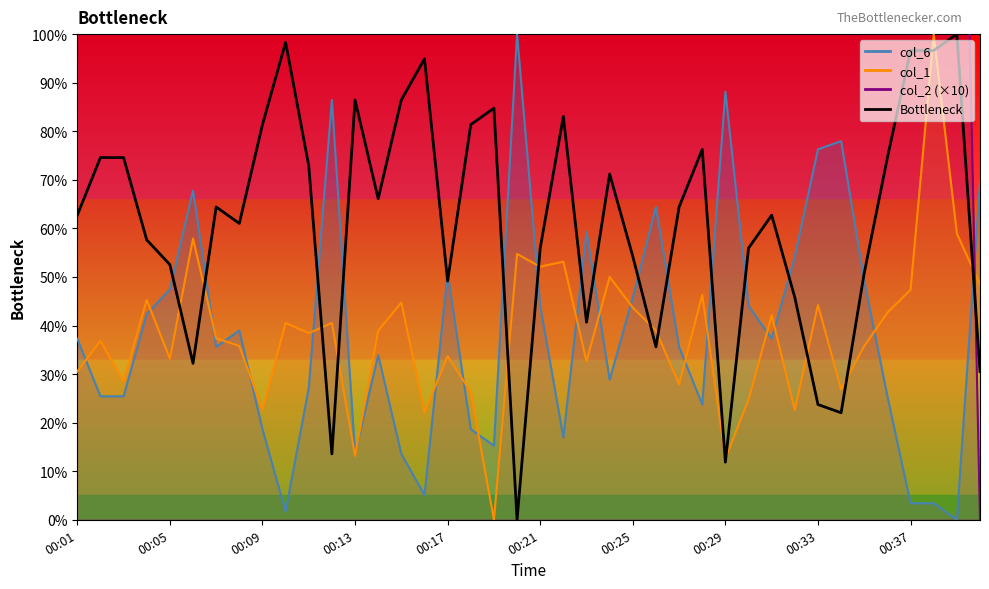

True or false: there are more than 1 points higher than both neighbors.

True